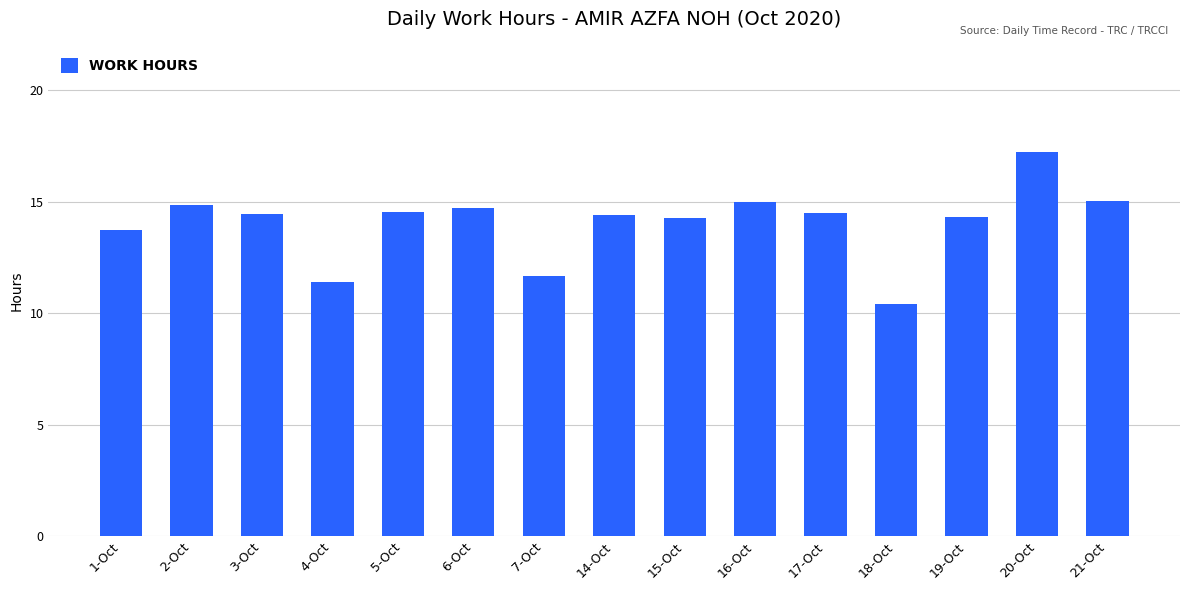

Does the chart contain stacked bars?

No